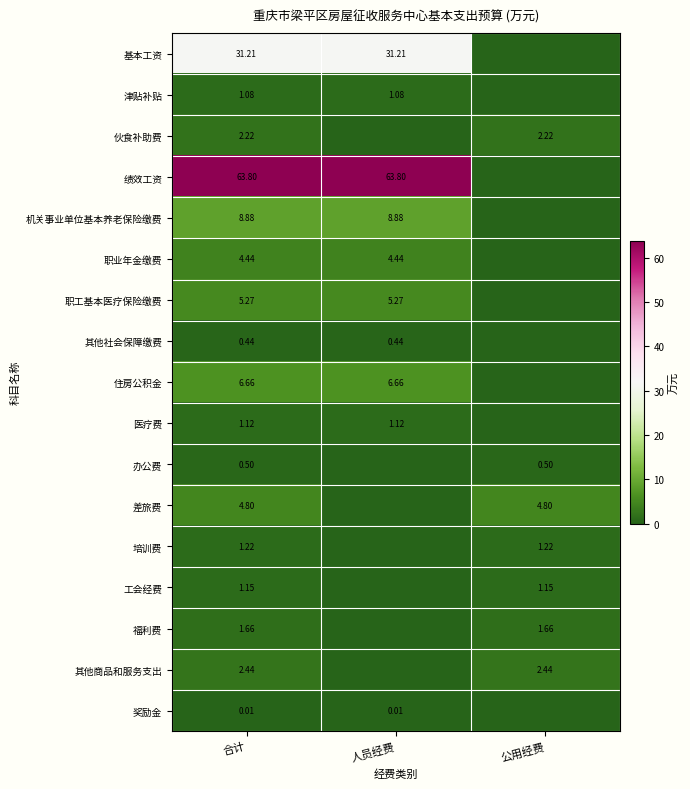

Rank the series at 合计 from highest to lowest value.

绩效工资, 基本工资, 机关事业单位基本养老保险缴费, 住房公积金, 职工基本医疗保险缴费, 差旅费, 职业年金缴费, 其他商品和服务支出, 伙食补助费, 福利费, 培训费, 工会经费, 医疗费, 津贴补贴, 办公费, 其他社会保障缴费, 奖励金